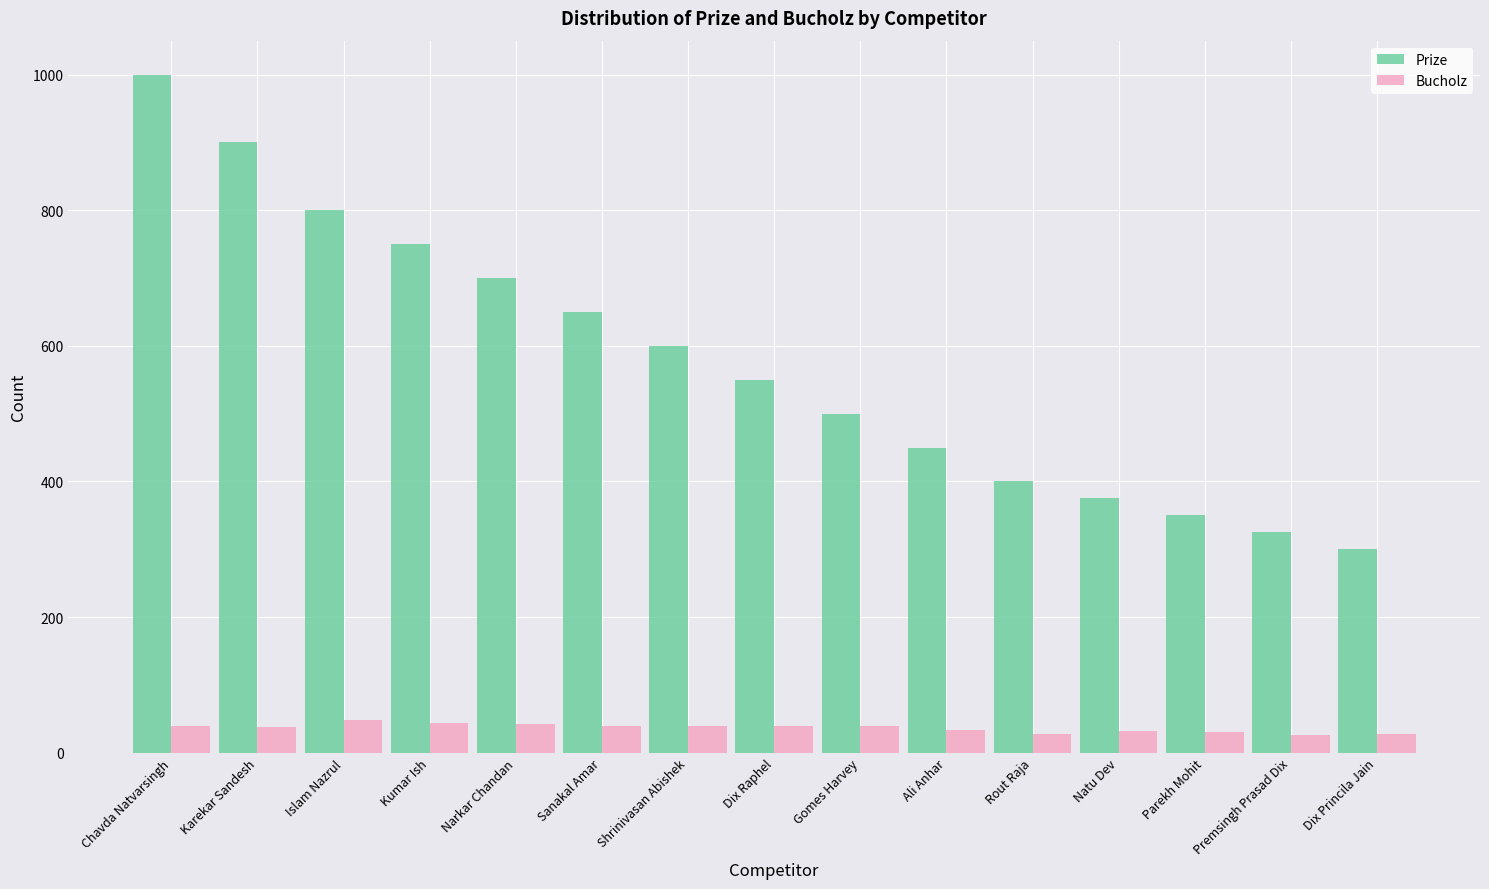

What is the difference between the maximum and minimum values in the Bucholz series?

22